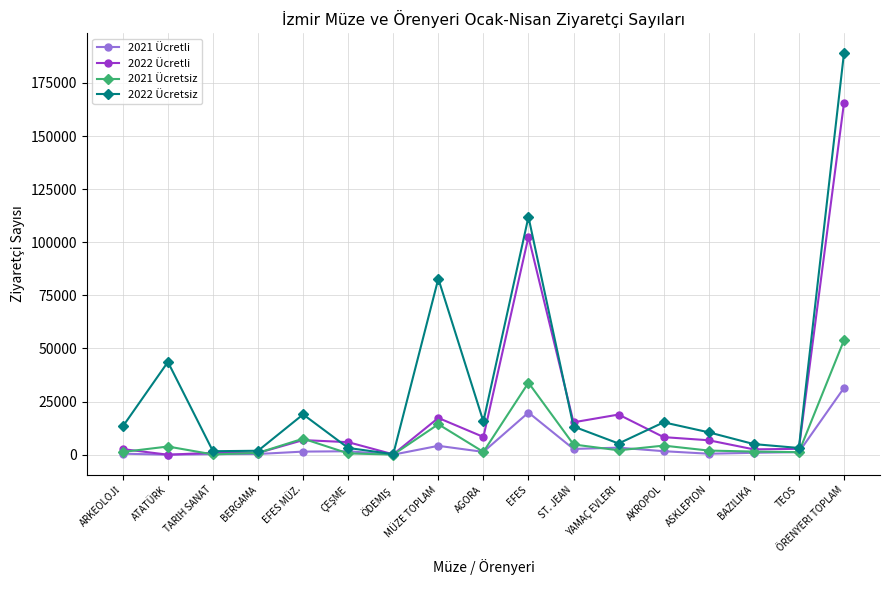

Which series has the largest total across all categories?

2022 Ücretsiz